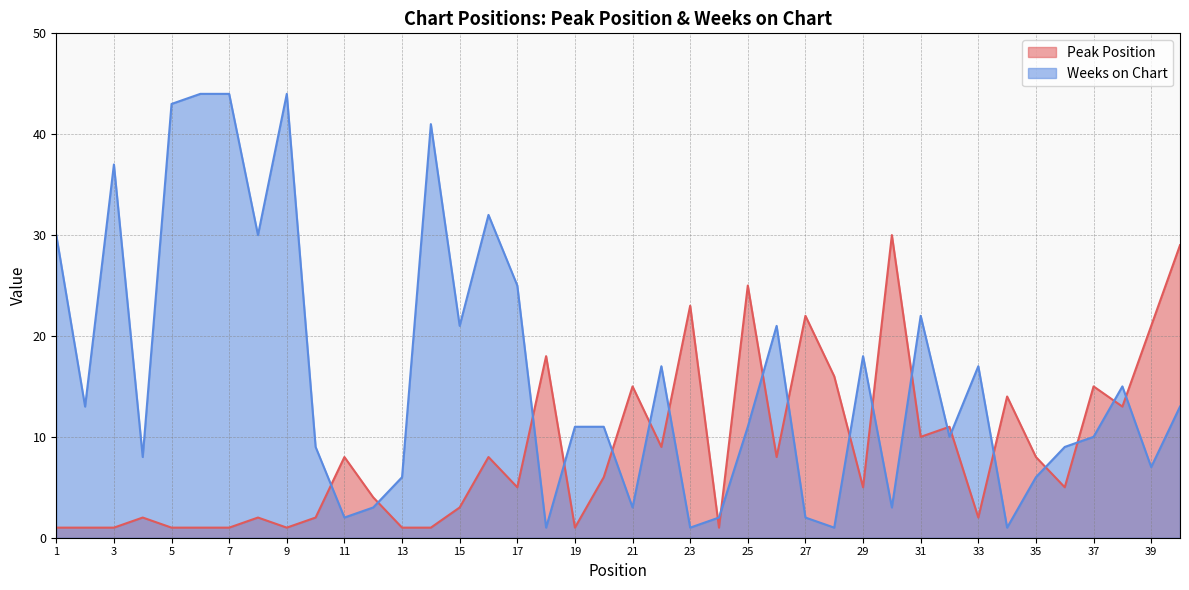

How many values in the Peak Position series exceed 6?

19